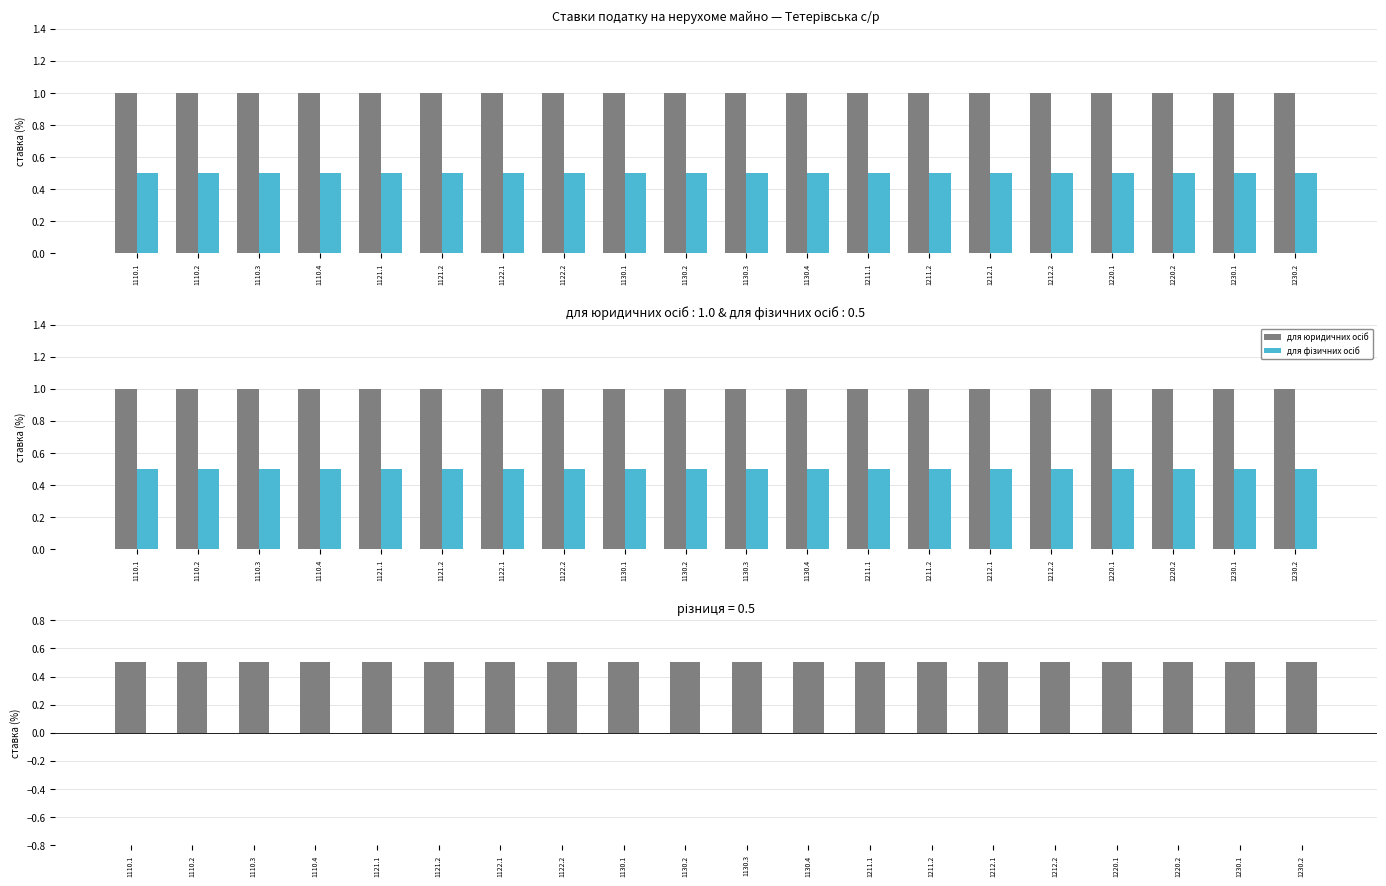

What is the sum of the для юридичних осіб values at 1121.2 and 1110.1?

2.0